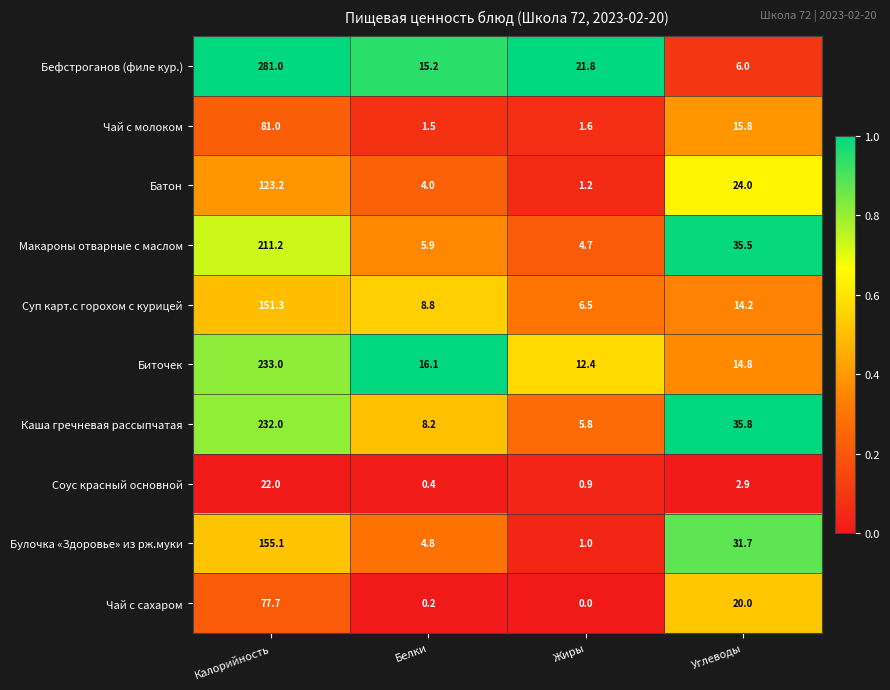

What is the average value of the Суп карт.с горохом с курицей series?

45.2